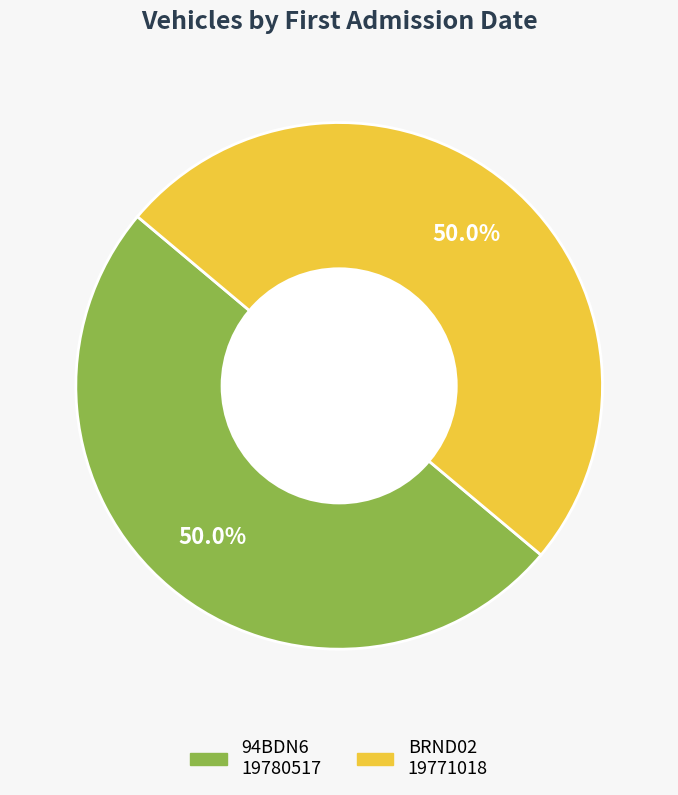

How many segments does this pie chart have?

2